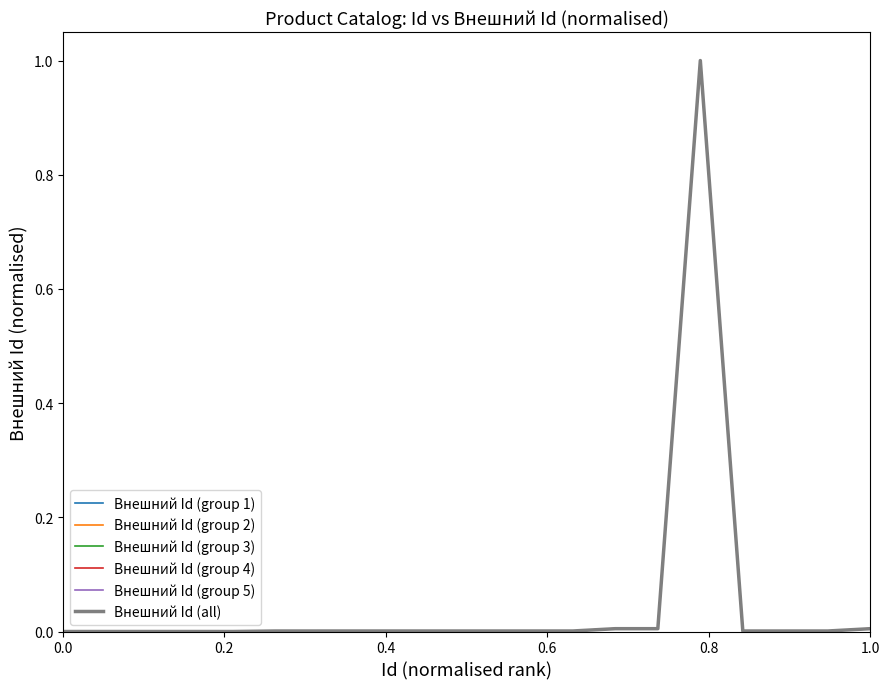

Is this an area chart (filled region under the line)?

No